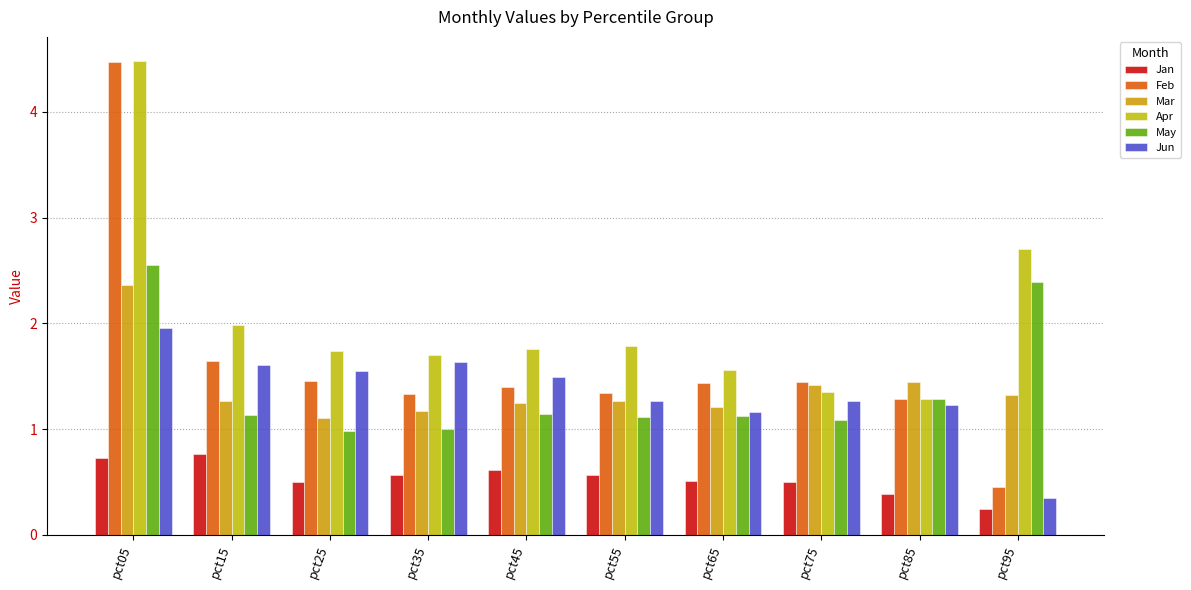

Which label corresponds to the largest value in the chart?

pct05